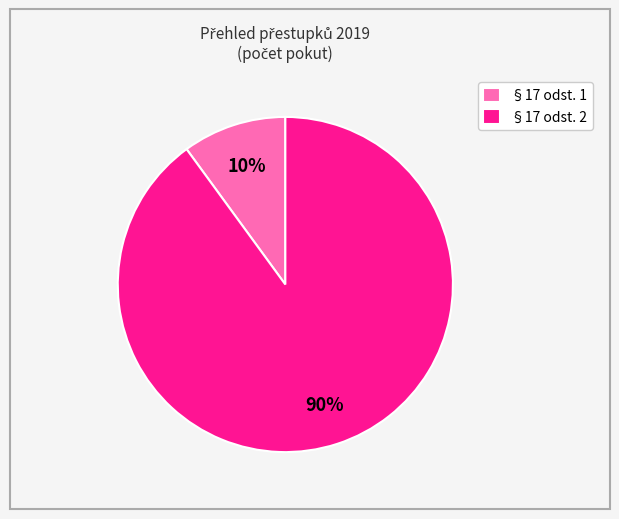

Is there a majority slice in this chart?

Yes